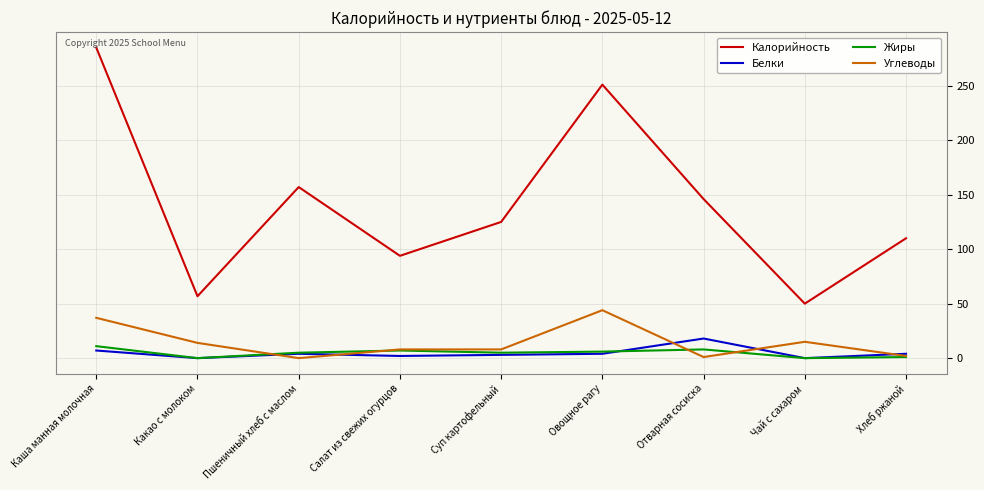

What position from the left is Пшеничный хлеб с маслом?

3